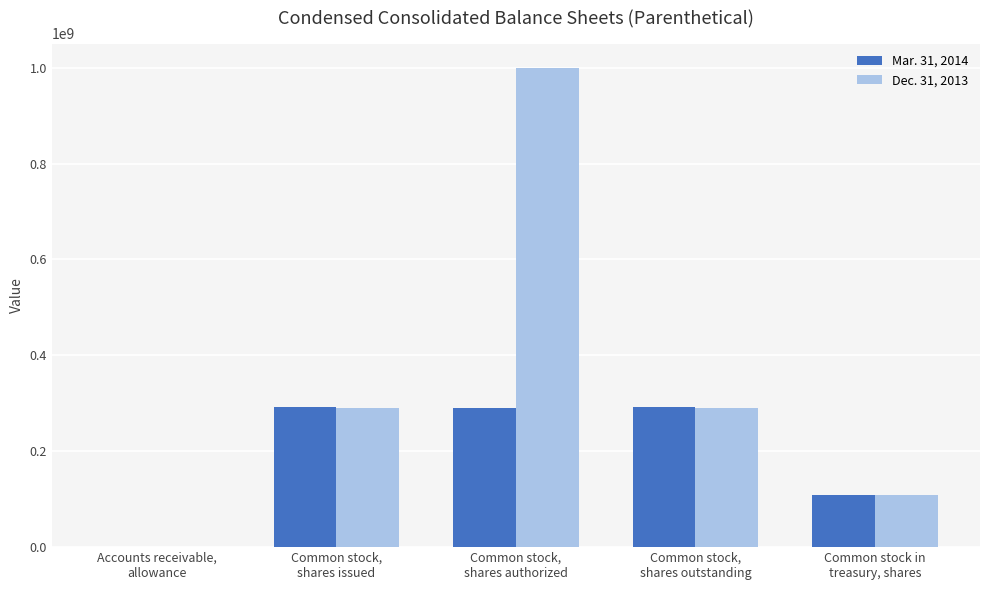

Which series has the largest total across all categories?

Dec. 31, 2013